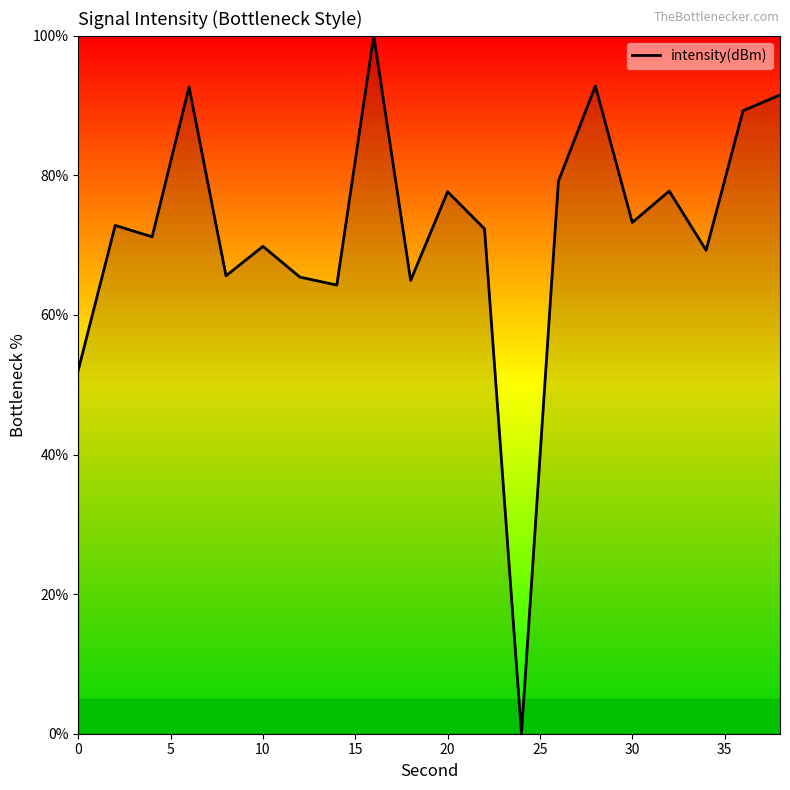

What is the difference between the maximum and minimum values?

100.0